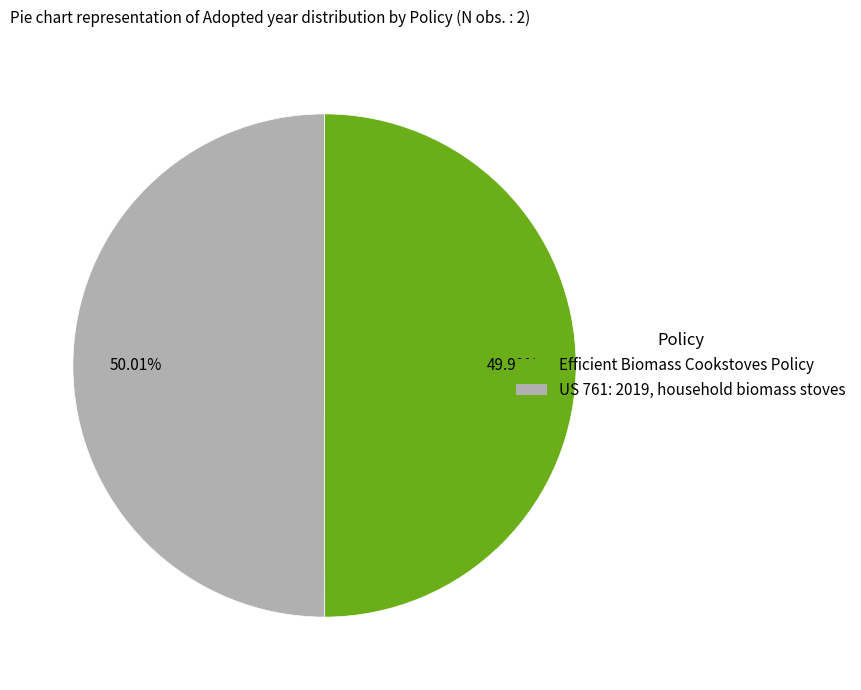

What percentage is the US 761: 2019, household biomass stoves slice, to the nearest percent?

50%